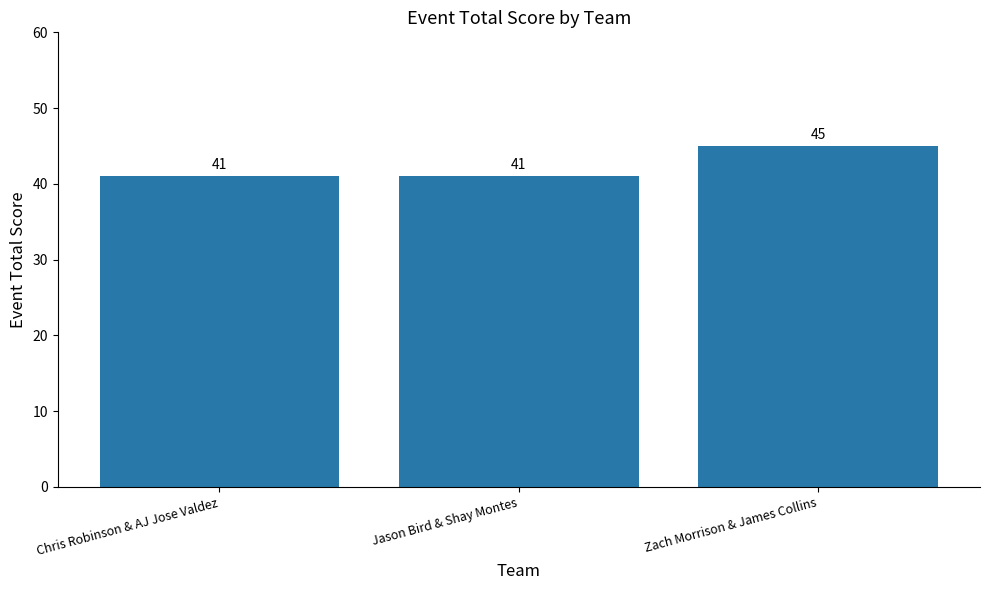

What is the label of the 3rd bar from the left?

Zach Morrison & James Collins